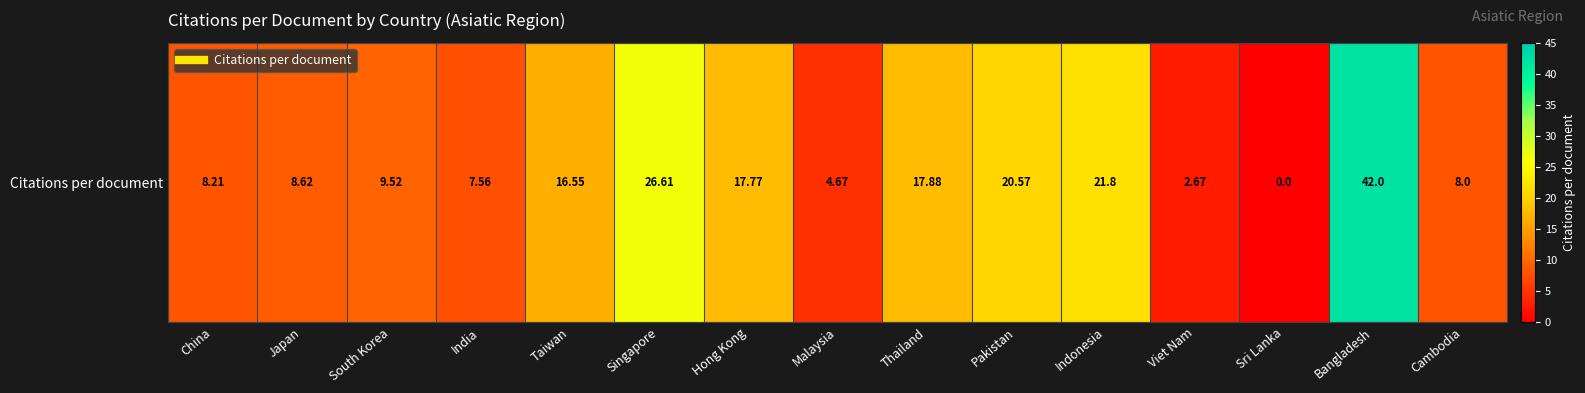

How many distinct data groups are displayed?

1